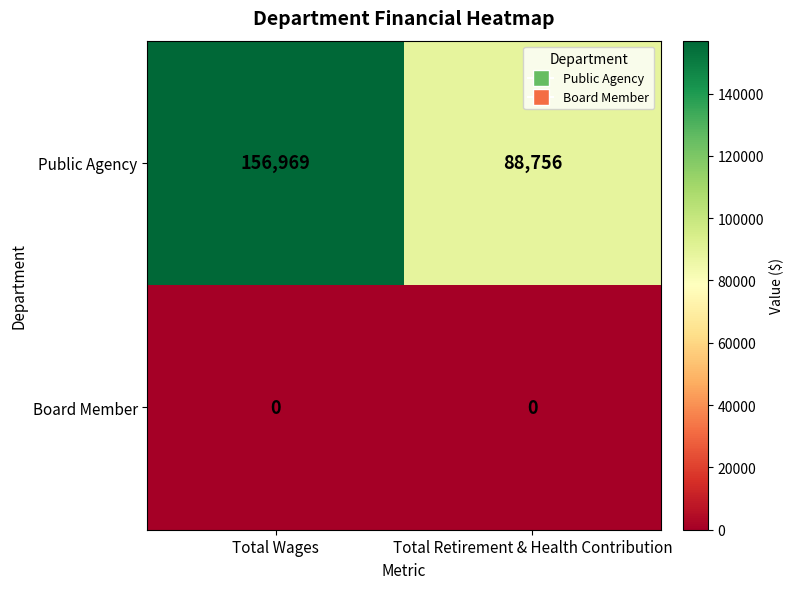

Reading right to left, extract all data points from this chart.

Public Agency: Total Retirement & Health Contribution=88756	Total Wages=156969
Board Member: Total Retirement & Health Contribution=0	Total Wages=0